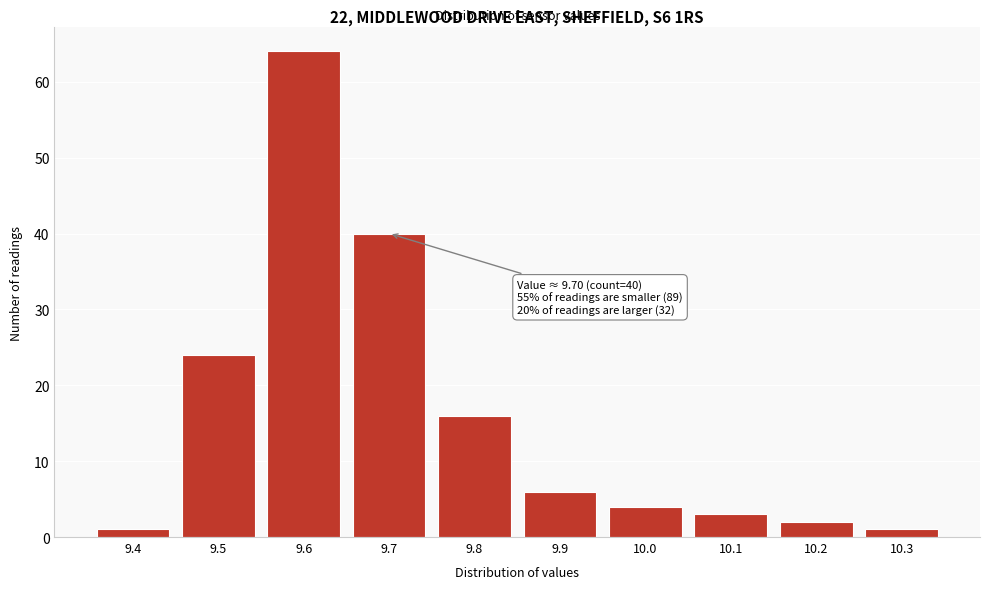

Reading left to right, list all the values displayed in this chart.

9.4=1	9.5=24	9.6=64	9.7=40	9.8=16	9.9=6	10.0=4	10.1=3	10.2=2	10.3=1